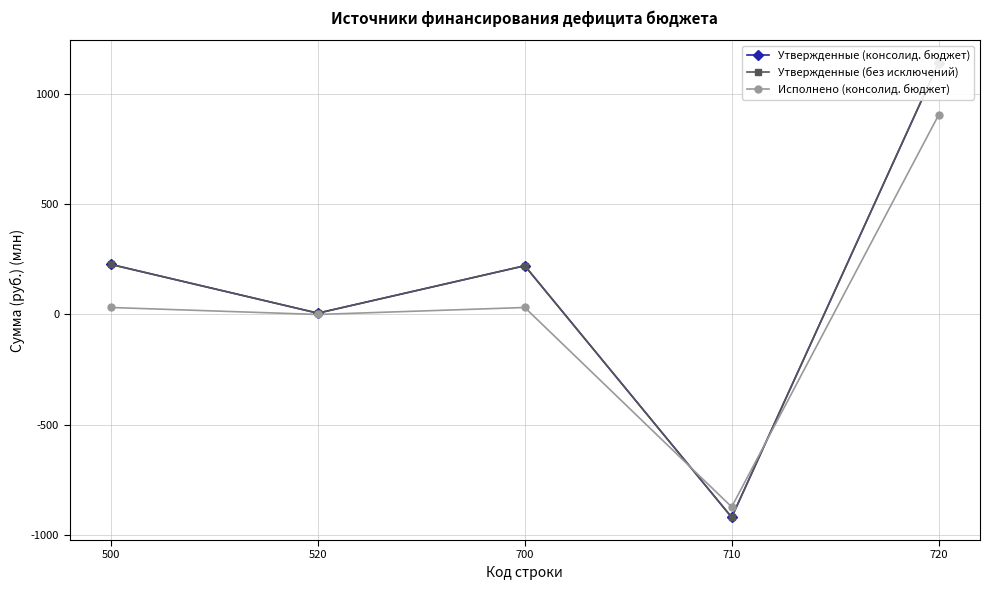

What is the minimum value for Утвержденные (без исключений)?

-919.5